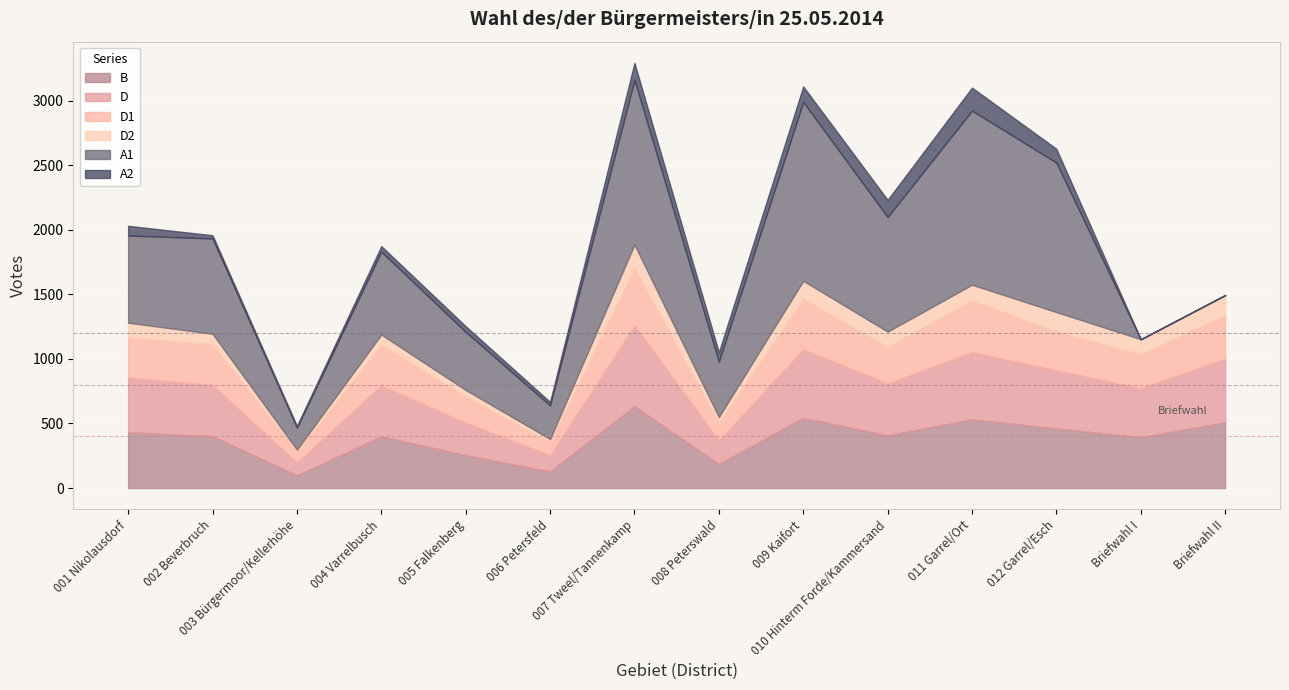

Reading right to left, transcribe all the data shown in this chart.

B: Briefwahl II=510	Briefwahl I=394	012 Garrel/Esch=462	011 Garrel/Ort=532	010 Hinterm Forde/Kammersand=409	009 Kaifort=544	008 Peterswald=187	007 Tweel/Tannenkamp=634	006 Petersfeld=129	005 Falkenberg=255	004 Varrelbusch=400	003 Bürgermoor/Kellerhöhe=99	002 Beverbruch=402	001 Nikolausdorf=432
D: Briefwahl II=492	Briefwahl I=379	012 Garrel/Esch=450	011 Garrel/Ort=521	010 Hinterm Forde/Kammersand=401	009 Kaifort=530	008 Peterswald=181	007 Tweel/Tannenkamp=625	006 Petersfeld=125	005 Falkenberg=252	004 Varrelbusch=394	003 Bürgermoor/Kellerhöhe=99	002 Beverbruch=396	001 Nikolausdorf=424
D1: Briefwahl II=336	Briefwahl I=262	012 Garrel/Esch=300	011 Garrel/Ort=398	010 Hinterm Forde/Kammersand=283	009 Kaifort=389	008 Peterswald=138	007 Tweel/Tannenkamp=441	006 Petersfeld=100	005 Falkenberg=202	004 Varrelbusch=316	003 Bürgermoor/Kellerhöhe=82	002 Beverbruch=314	001 Nikolausdorf=309
D2: Briefwahl II=156	Briefwahl I=117	012 Garrel/Esch=150	011 Garrel/Ort=123	010 Hinterm Forde/Kammersand=118	009 Kaifort=141	008 Peterswald=43	007 Tweel/Tannenkamp=184	006 Petersfeld=25	005 Falkenberg=50	004 Varrelbusch=78	003 Bürgermoor/Kellerhöhe=17	002 Beverbruch=82	001 Nikolausdorf=115
A1: Briefwahl II=0	Briefwahl I=0	012 Garrel/Esch=1157	011 Garrel/Ort=1348	010 Hinterm Forde/Kammersand=887	009 Kaifort=1385	008 Peterswald=430	007 Tweel/Tannenkamp=1276	006 Petersfeld=261	005 Falkenberg=450	004 Varrelbusch=642	003 Bürgermoor/Kellerhöhe=171	002 Beverbruch=738	001 Nikolausdorf=675
A2: Briefwahl II=0	Briefwahl I=0	012 Garrel/Esch=107	011 Garrel/Ort=178	010 Hinterm Forde/Kammersand=133	009 Kaifort=120	008 Peterswald=73	007 Tweel/Tannenkamp=131	006 Petersfeld=27	005 Falkenberg=44	004 Varrelbusch=43	003 Bürgermoor/Kellerhöhe=13	002 Beverbruch=25	001 Nikolausdorf=75